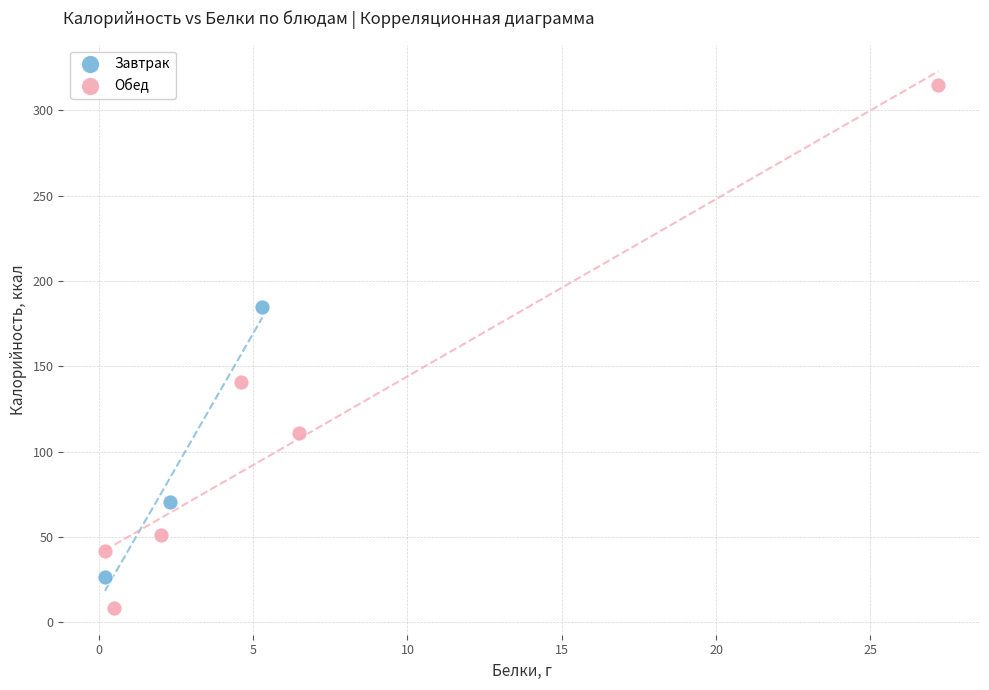

Which series has the largest Y range (max minus min)?

Обед